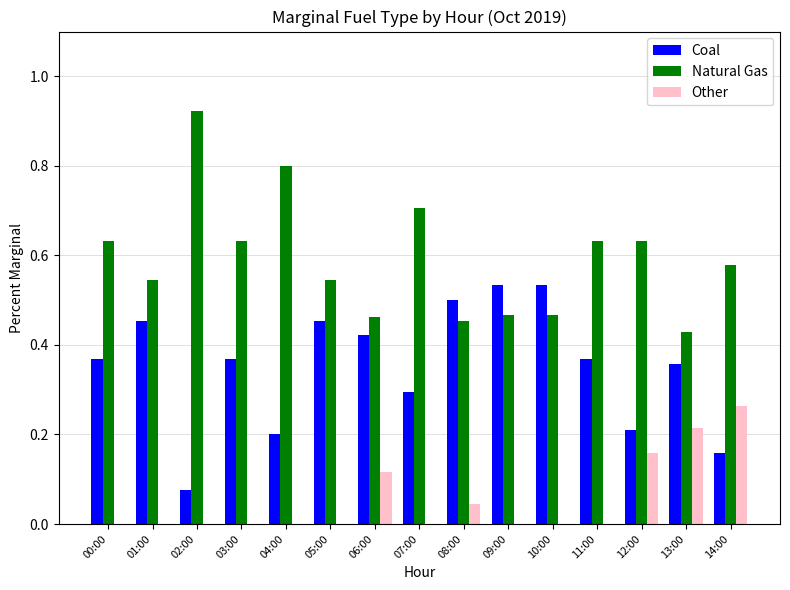

Which category has the highest value across all series?

02:00